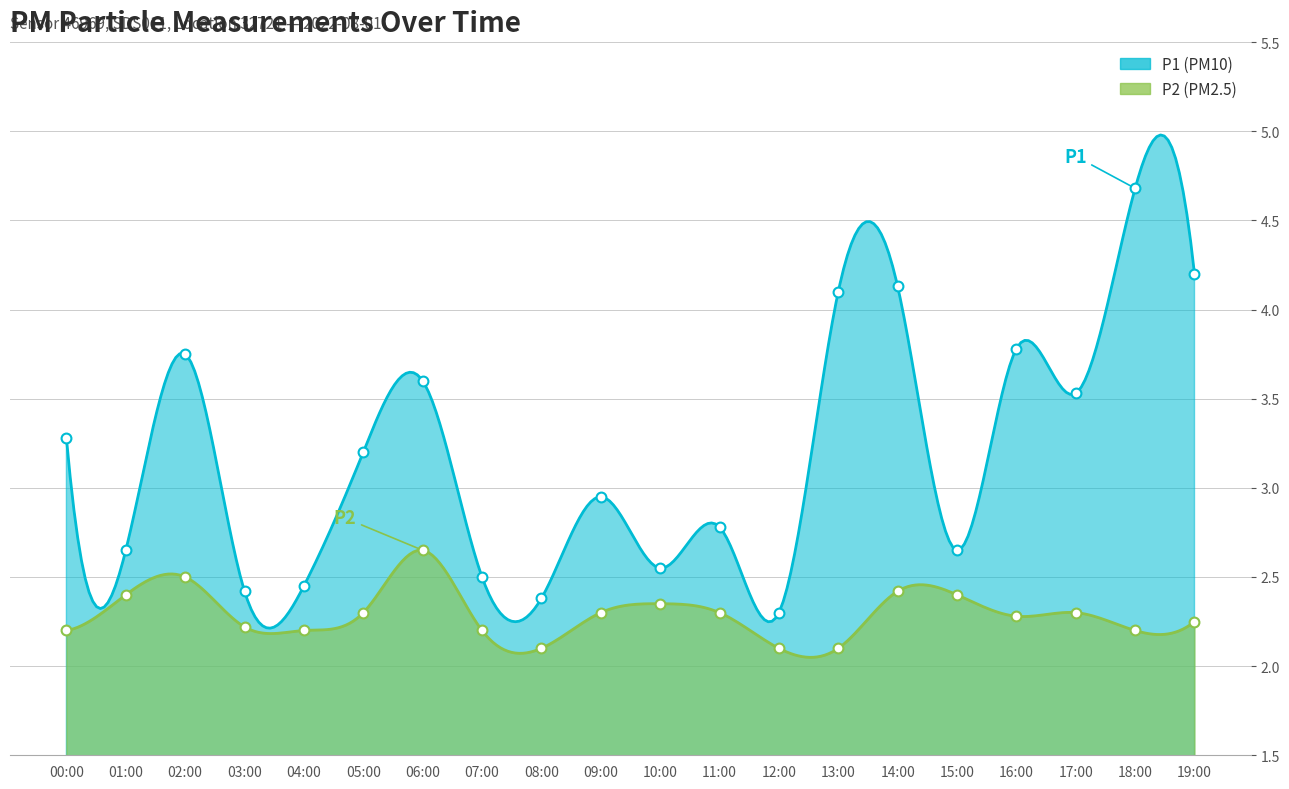

At which category is the sum across all series the highest?

18:00